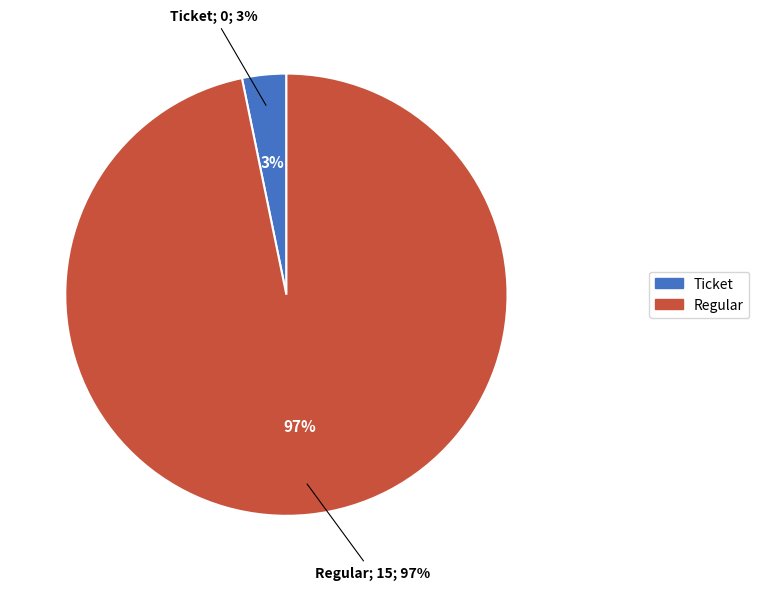

Count the number of slices in the pie.

2